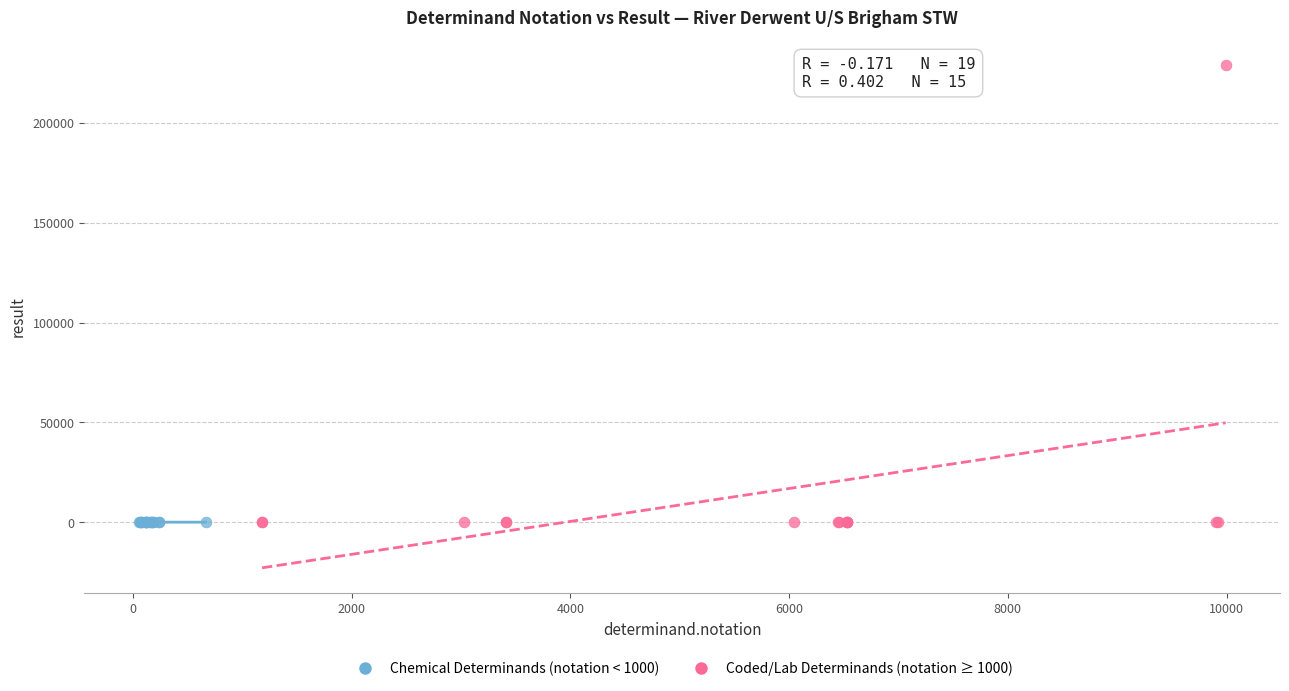

Which series reaches the maximum Y coordinate?

Coded/Lab Determinands (notation ≥ 1000)